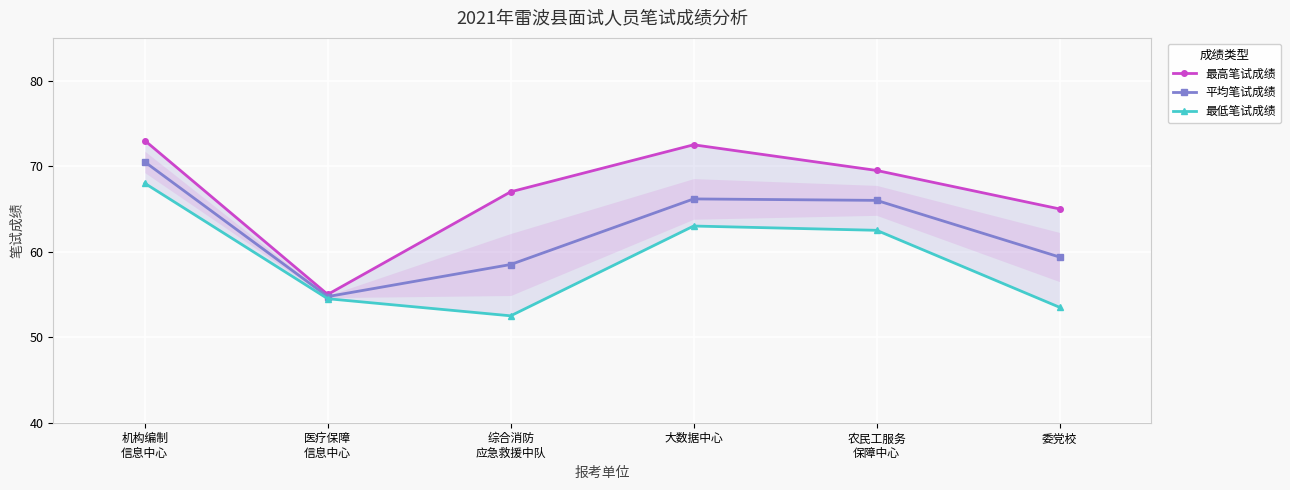

How many values in the 最高笔试成绩 series are below 69?

3